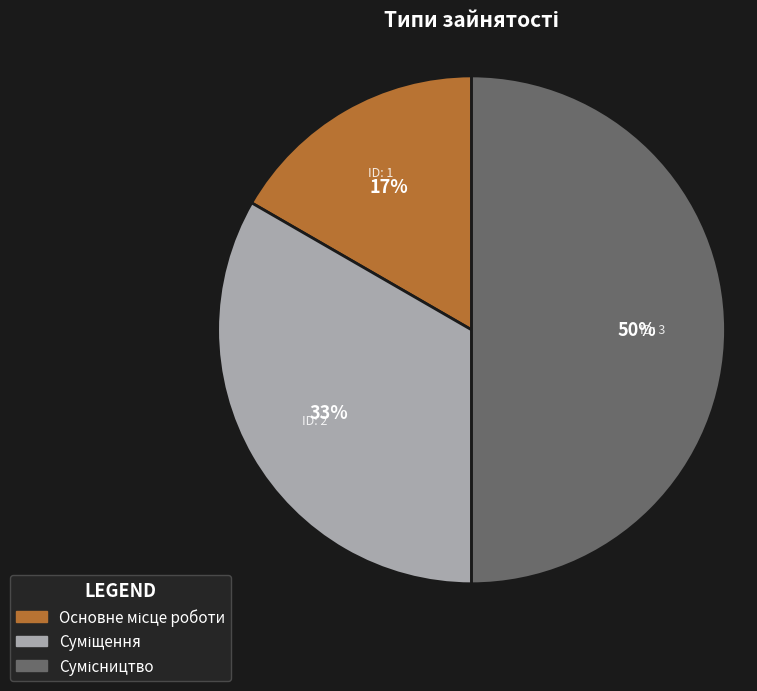

To the nearest percent, what is the difference between the largest and smallest slice percentages?

33%